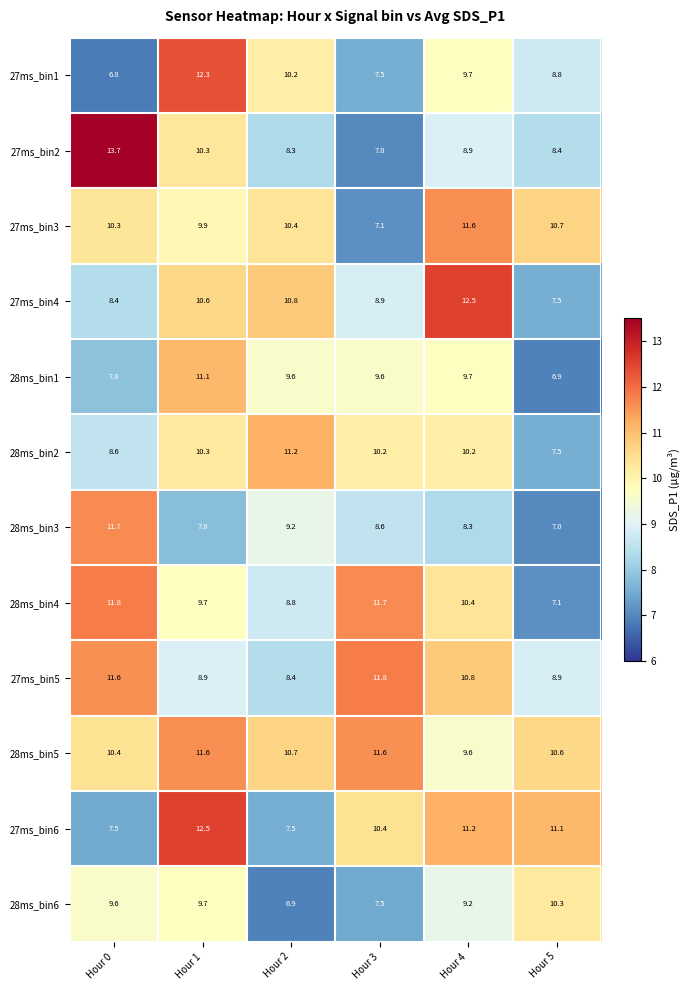

What is the total value across all series at Hour 2?

112.0